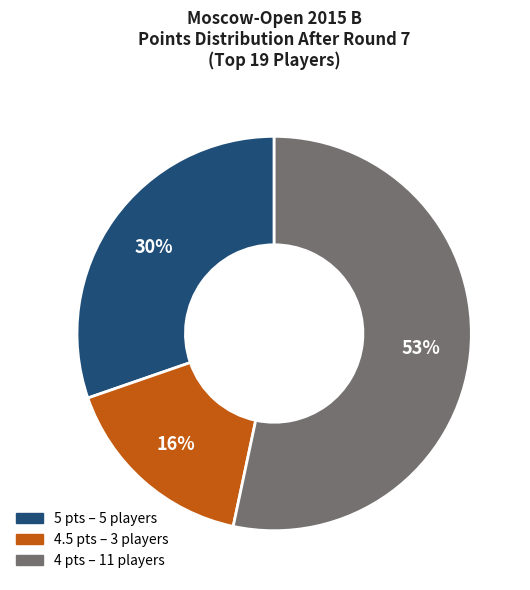

To the nearest percent, what is the difference between the largest and smallest slice percentages?

37%